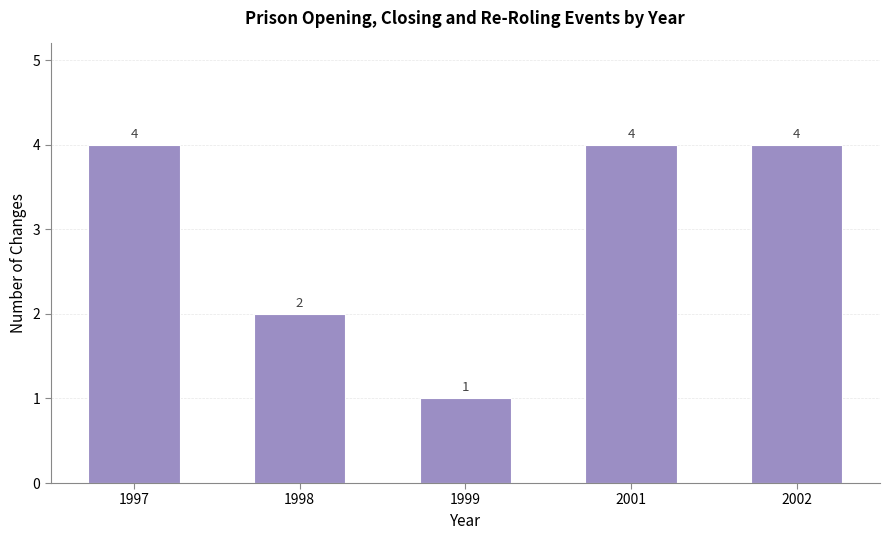

True or false: the data shows 4 at 1997.

True